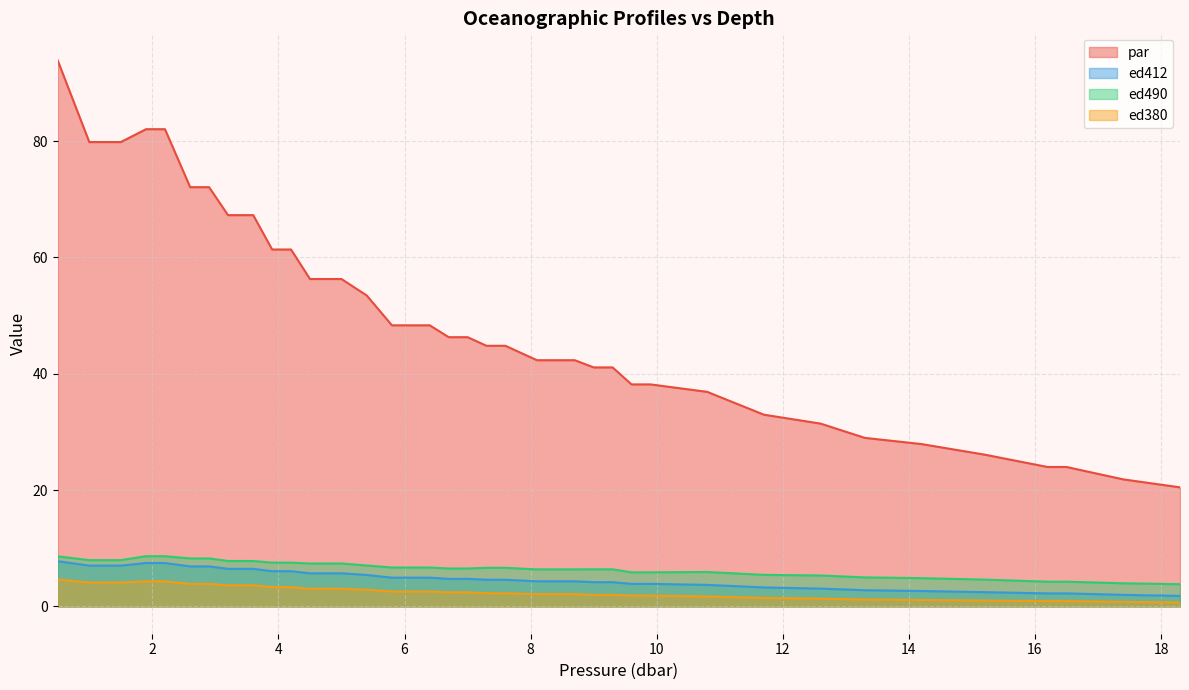

What is the sum of all ed412 values?

193.8